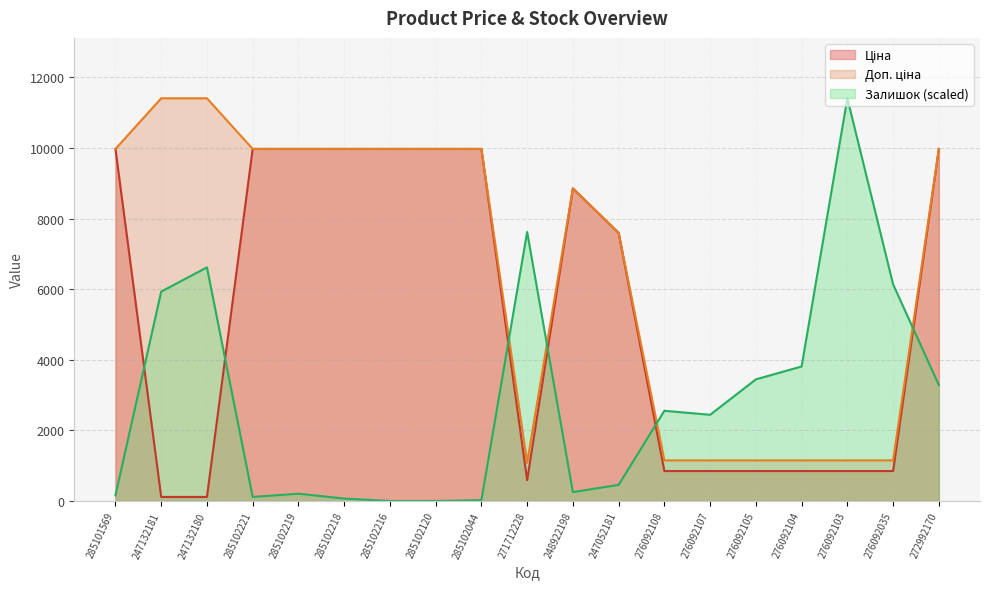

At which label is Залишок closest to 5705?

247132181